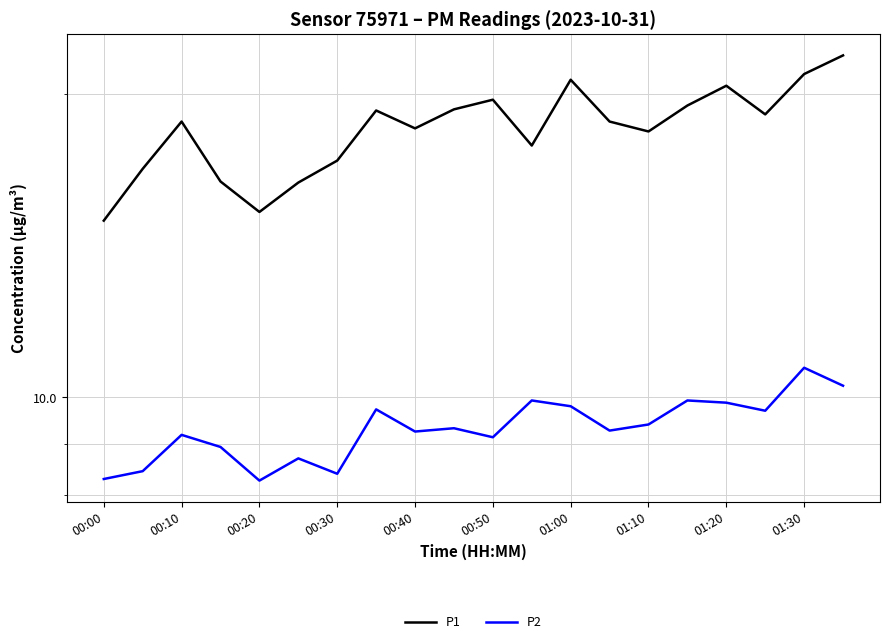

True or false: P1 and P2 intersect in this chart.

False